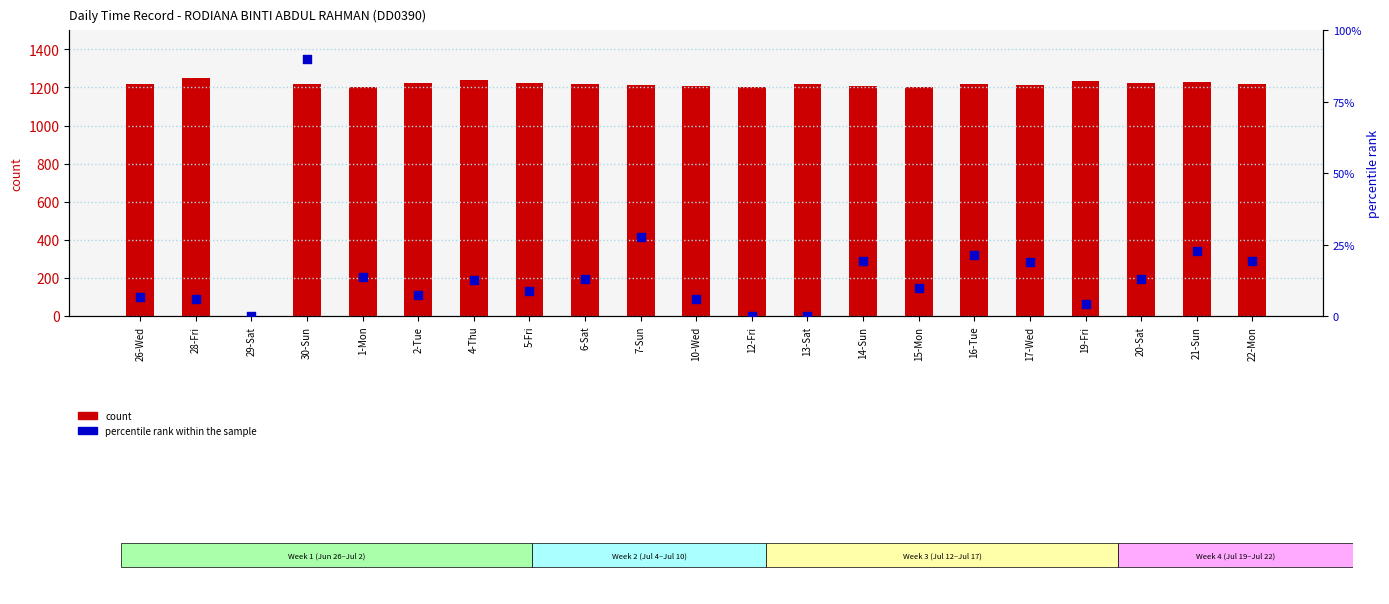

Which series has the widest spread of Y values?

count